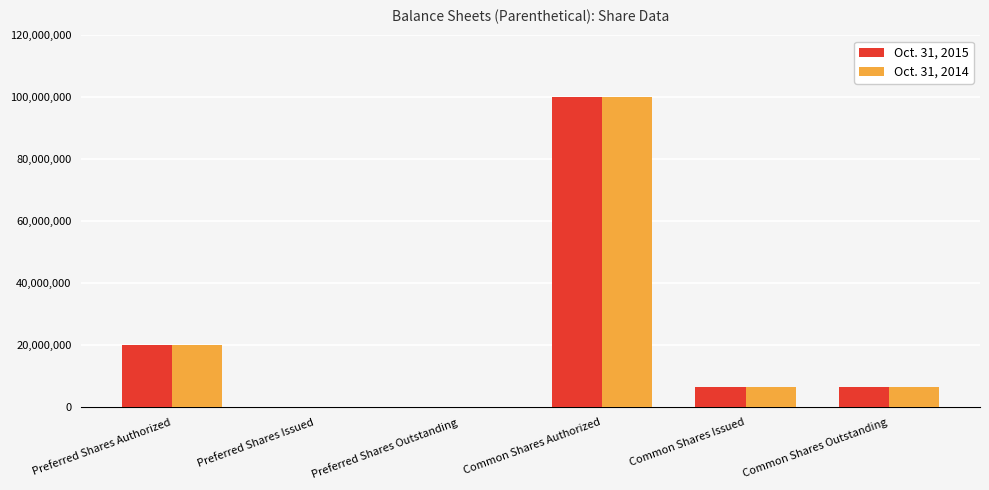

What is the total value across all series at Common Shares Issued?

12966436